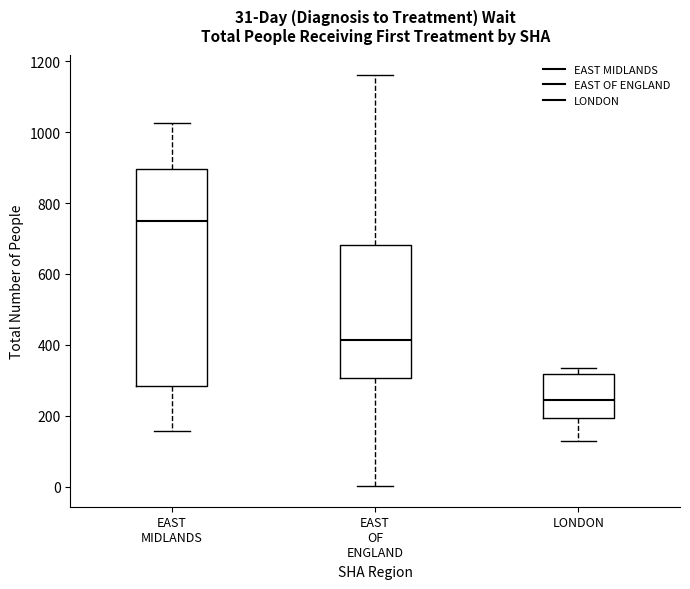

Comparing the boxes themselves (not the whiskers), which one is the tallest?

EAST MIDLANDS